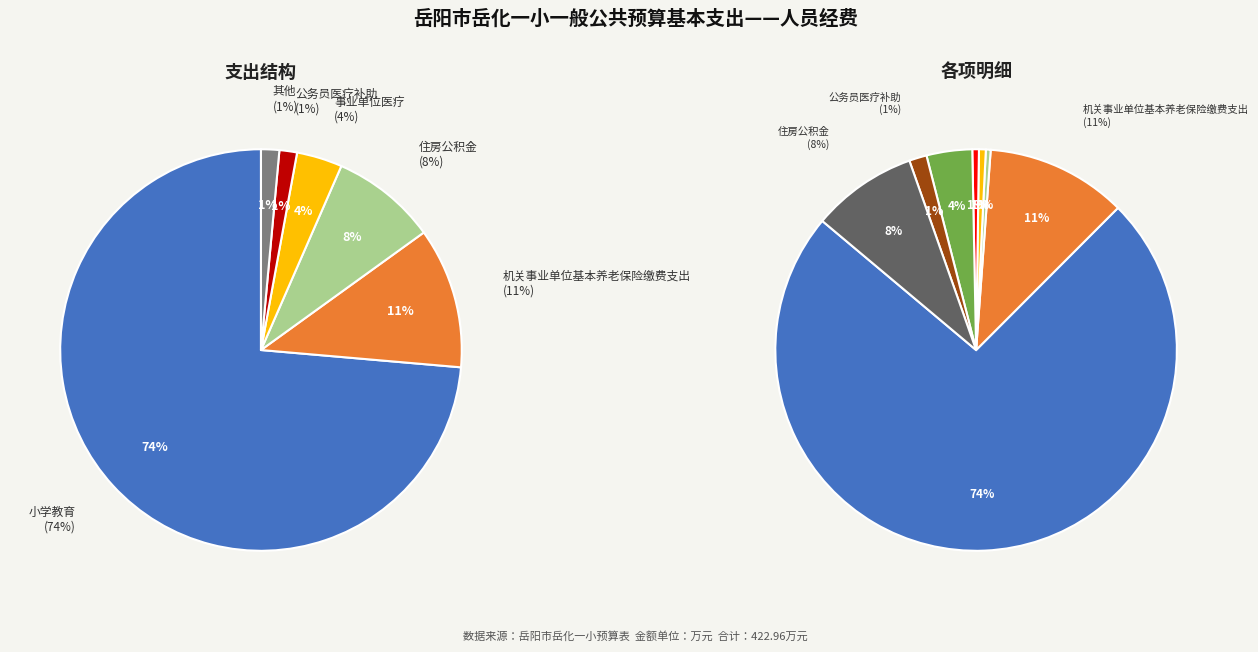

Rank the categories by value from lowest to highest.

财政对失业保险基金的补助, 其他财政对社会保险基金的补助, 财政对工伤保险基金的补助, 公务员医疗补助, 事业单位医疗, 住房公积金, 机关事业单位基本养老保险缴费支出, 小学教育